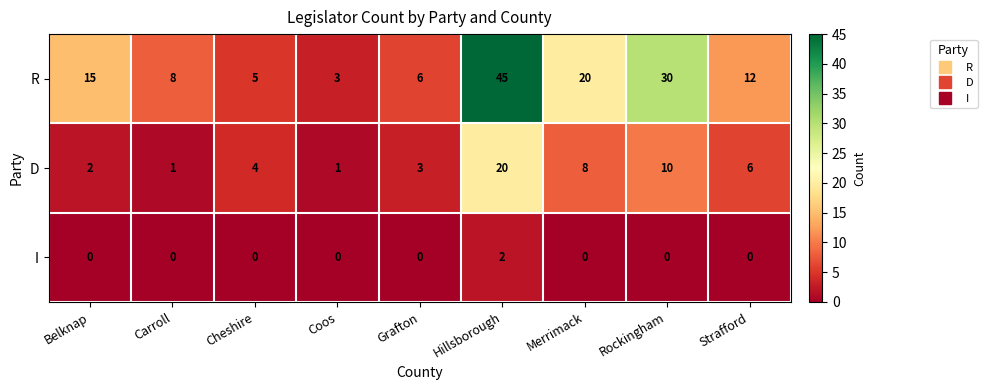

Reading left to right, list all the values displayed in this chart.

R: Belknap=15	Carroll=8	Cheshire=5	Coos=3	Grafton=6	Hillsborough=45	Merrimack=20	Rockingham=30	Strafford=12
D: Belknap=2	Carroll=1	Cheshire=4	Coos=1	Grafton=3	Hillsborough=20	Merrimack=8	Rockingham=10	Strafford=6
I: Belknap=0	Carroll=0	Cheshire=0	Coos=0	Grafton=0	Hillsborough=2	Merrimack=0	Rockingham=0	Strafford=0